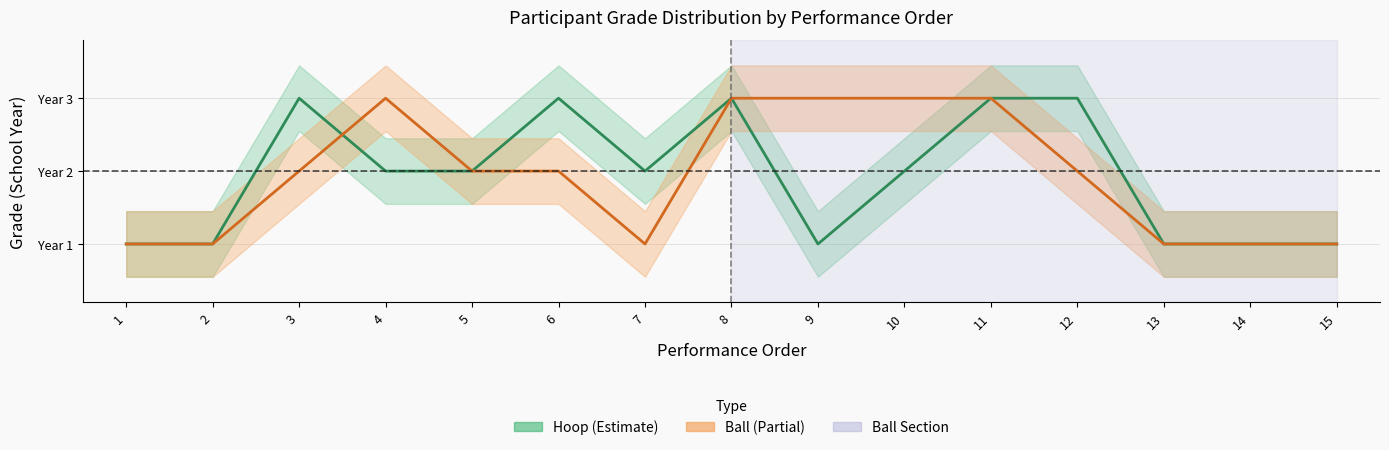

What is the difference between the highest and lowest values at 6?

1